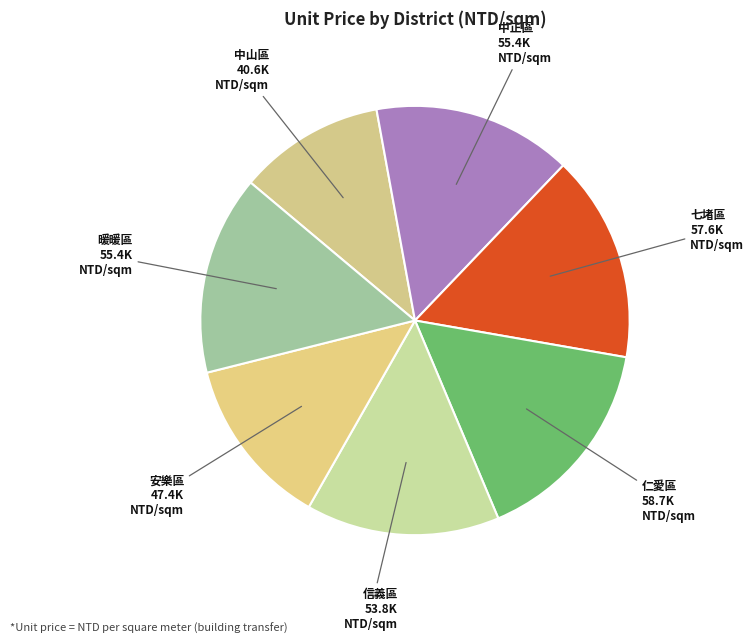

The 暖暖區 slice represents 15% of the pie. True or false?

True